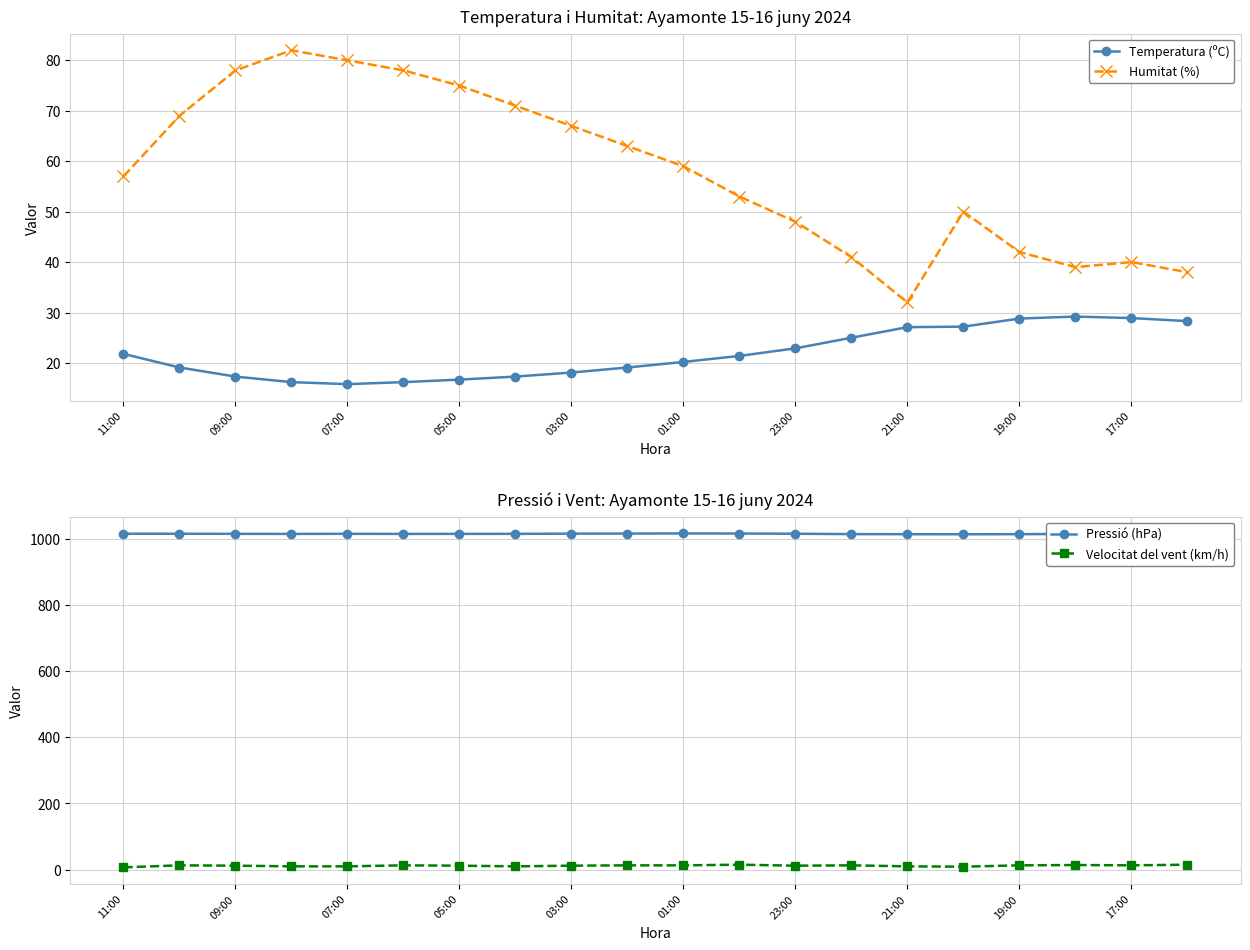

The Humitat (%) series shows 29.7 at 01:00. True or false?

False